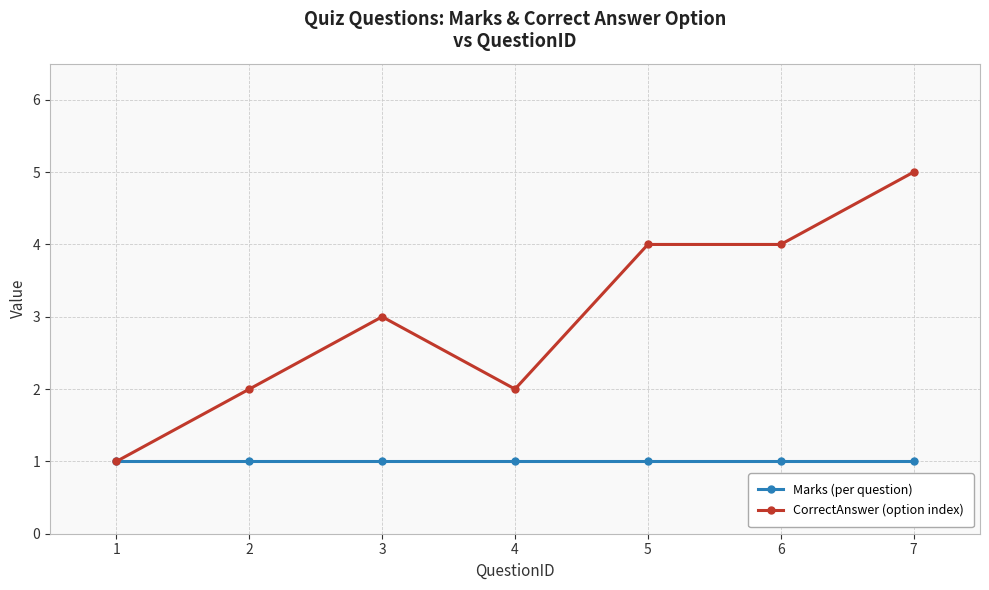

Which series has the widest spread of values?

CorrectAnswer (option index)